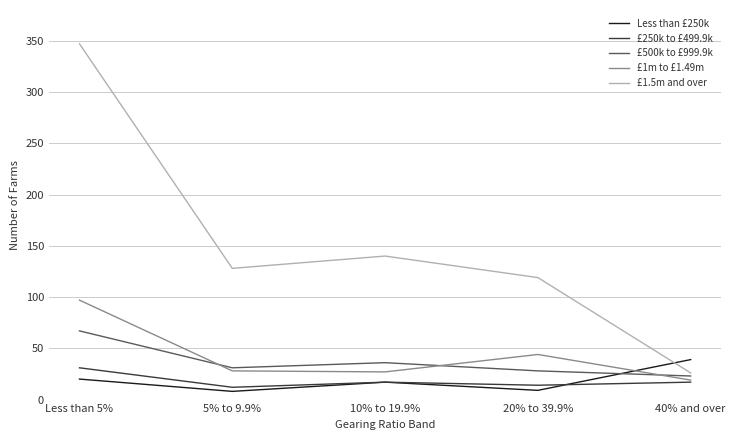

Is it true that £1.5m and over equals 347 at Less than 5%?

True